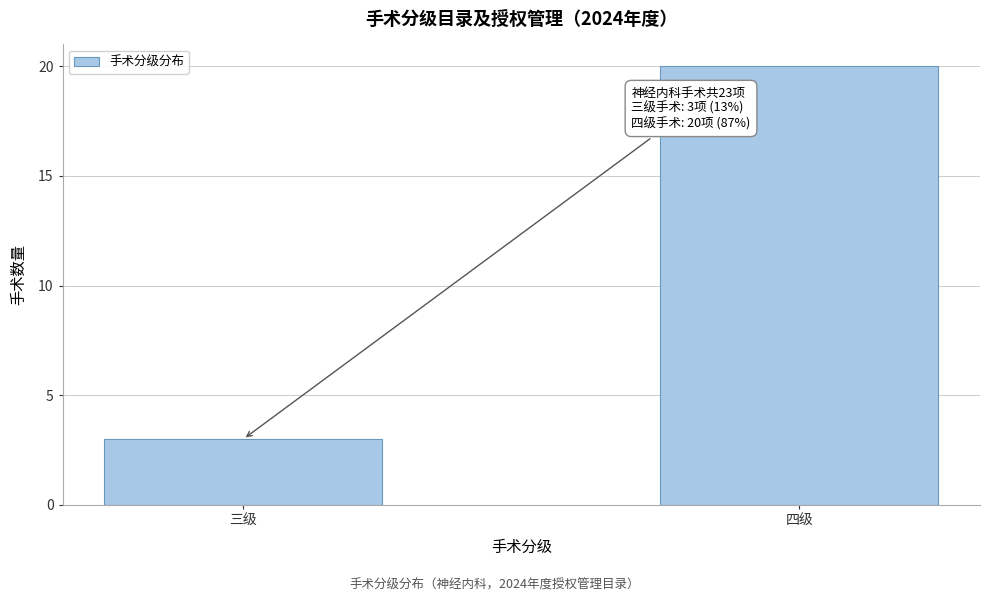

Reading left to right, transcribe all the data shown in this chart.

3	20